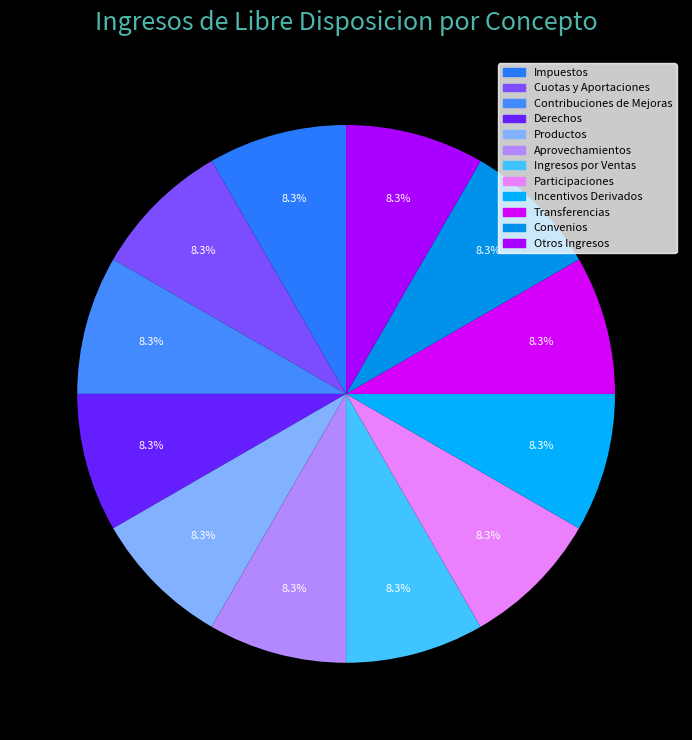

Which category has the biggest portion of the pie?

Otros Ingresos